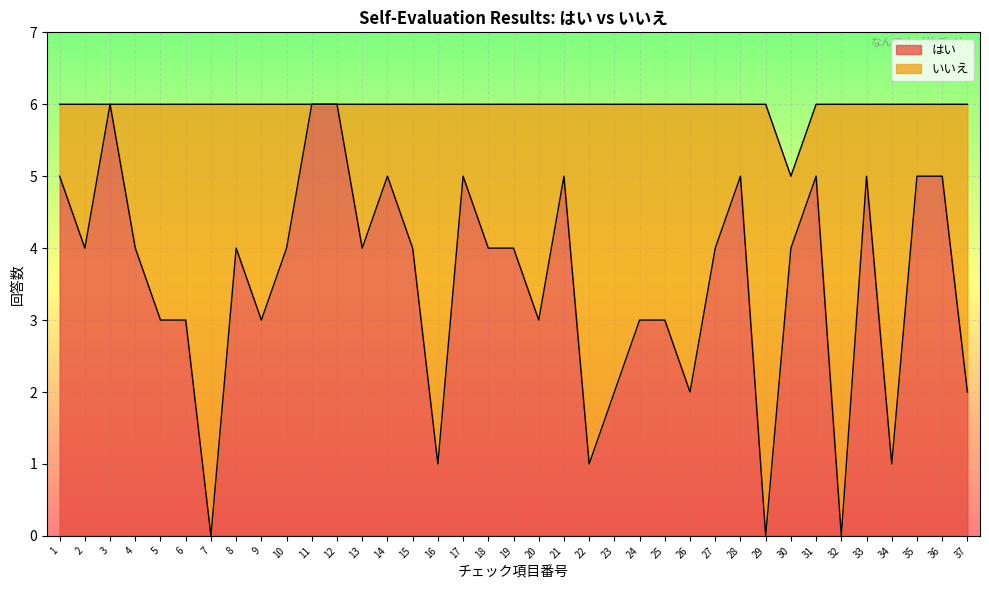

What is the value of the 18th point from the left?

4